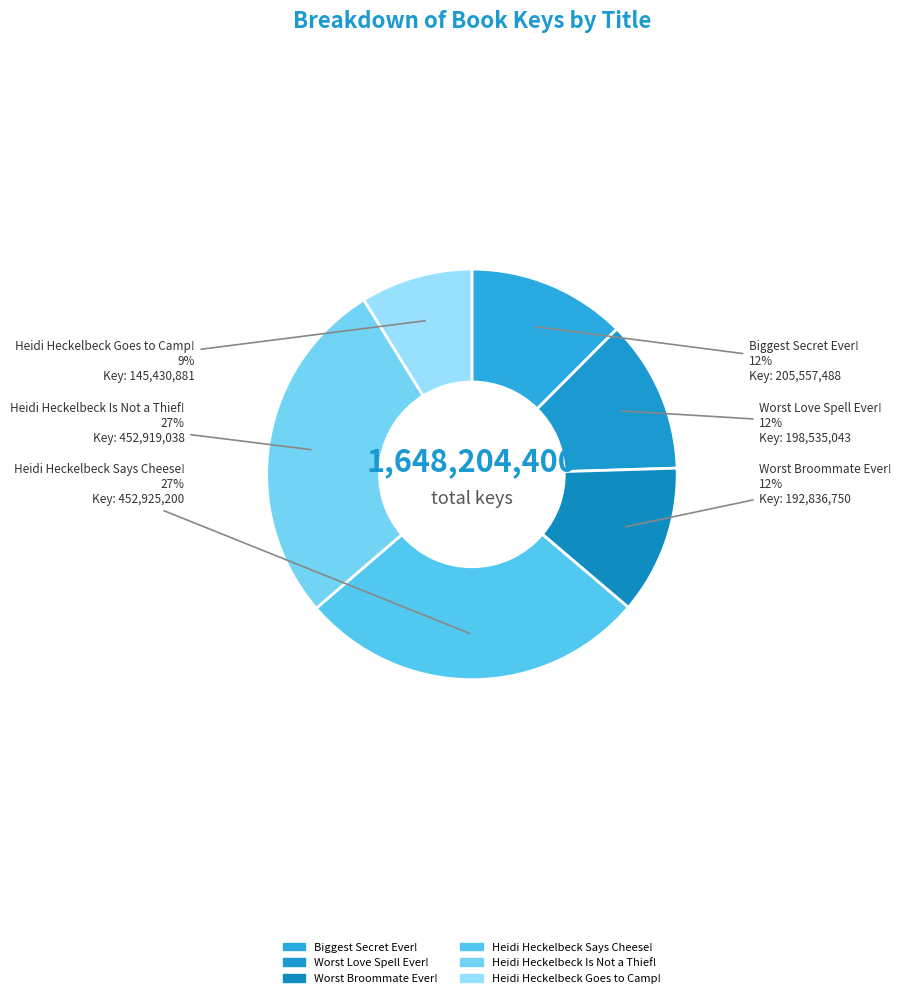

Which slice is the smallest?

Heidi Heckelbeck Goes to Camp!